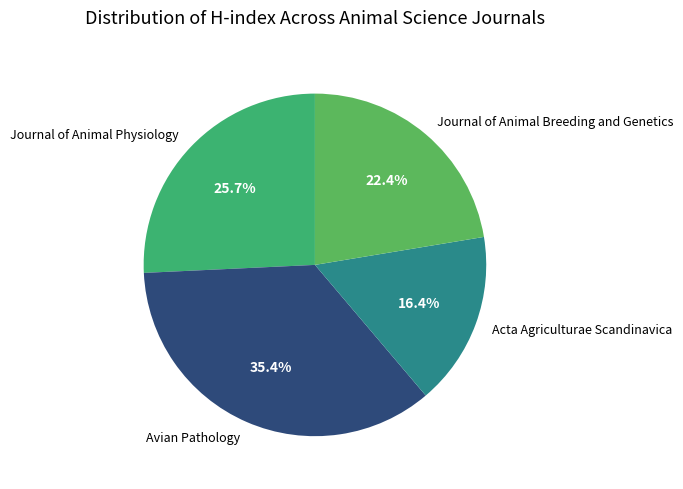

Count the number of slices in the pie.

4